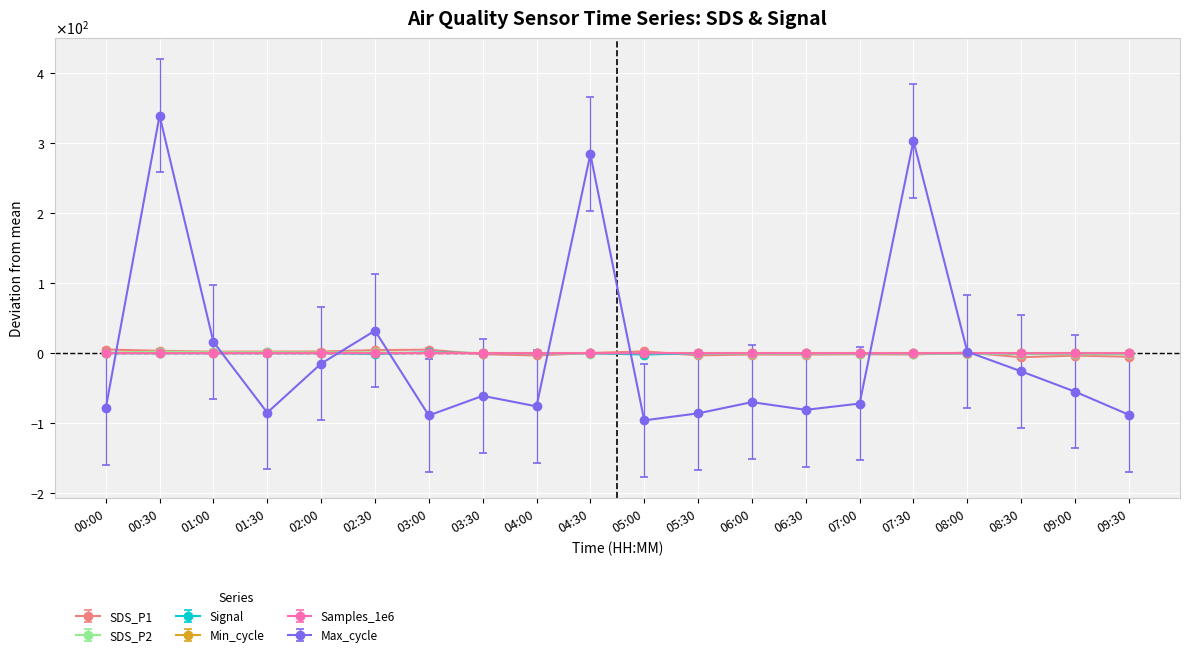

Does the chart have visible grid lines?

Yes